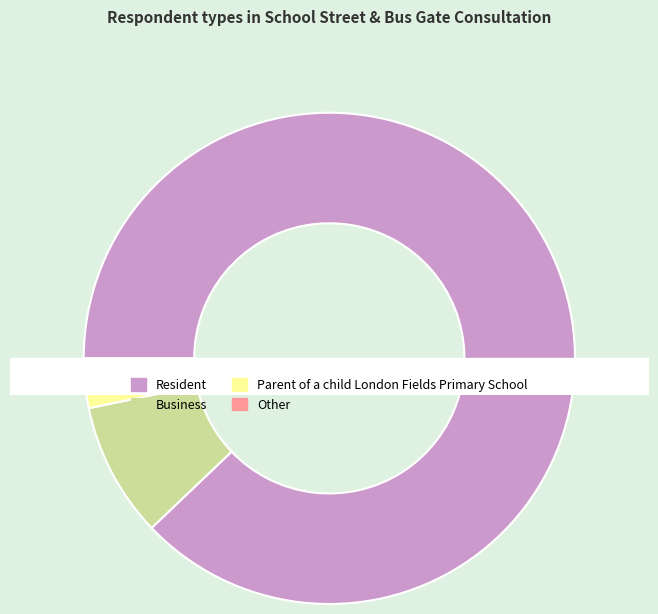

Which category has the biggest portion of the pie?

Resident